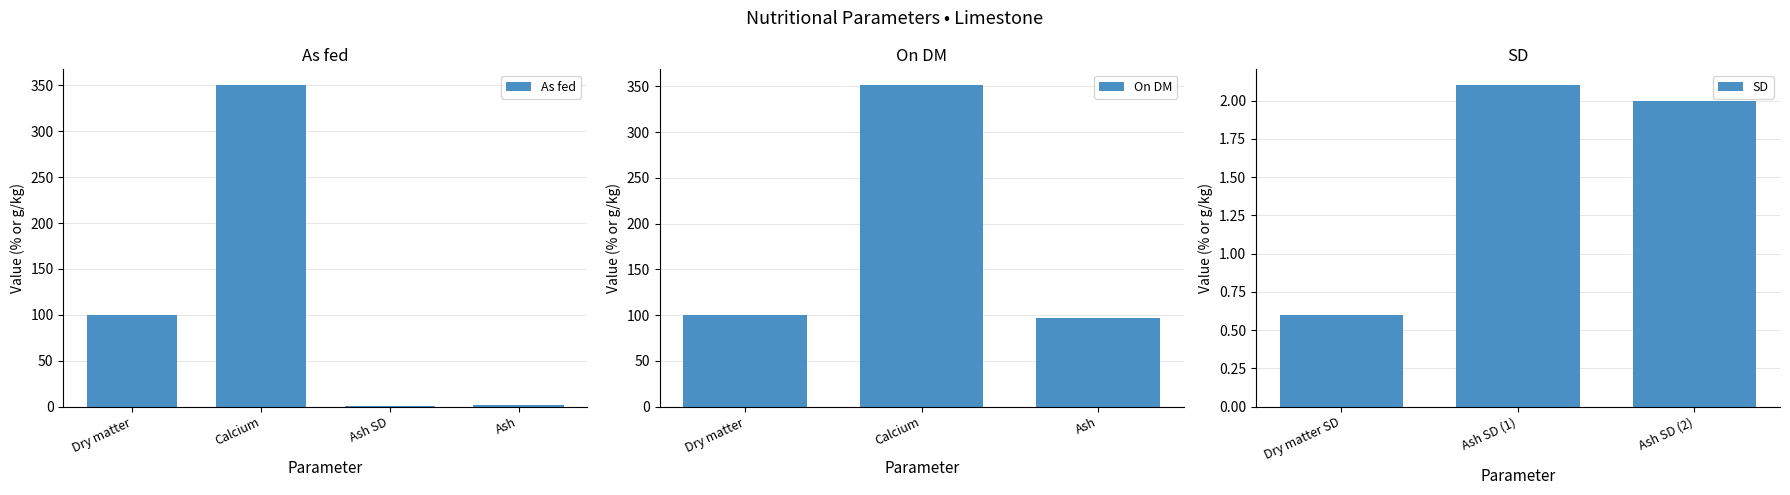

The On DM series shows -196.0 at Magnesium. True or false?

False